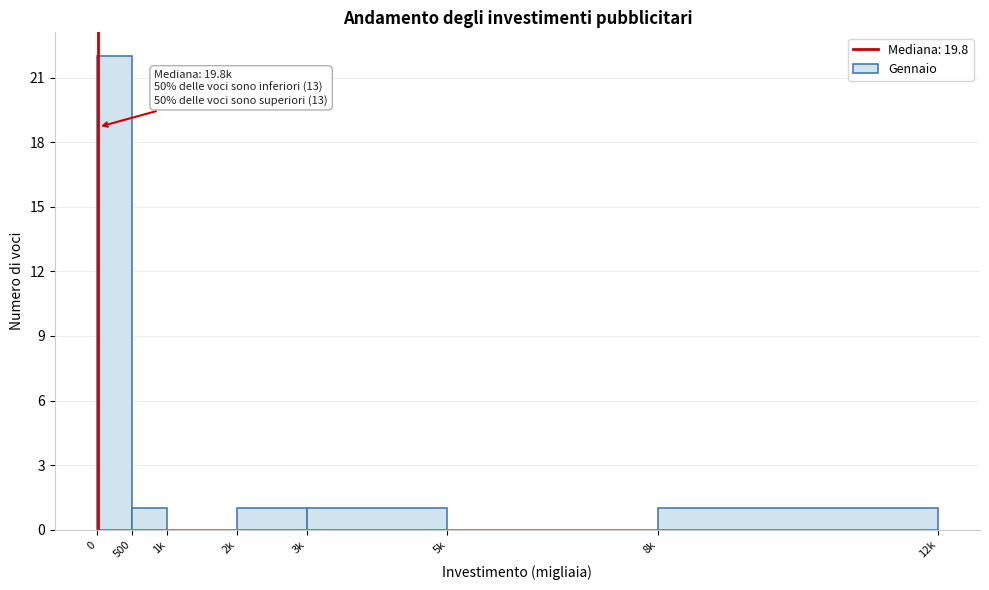

Reading right to left, list all the values displayed in this chart.

8k=1	5k=0	3k=1	2k=1	1k=0	500=1	0=22